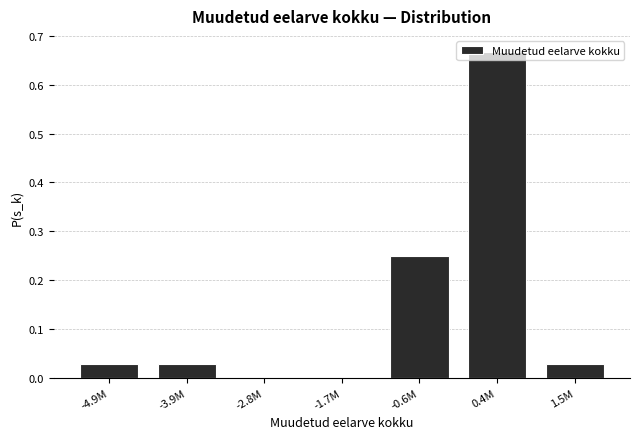

Is it true that the value at -1.7M is 0.0?

True